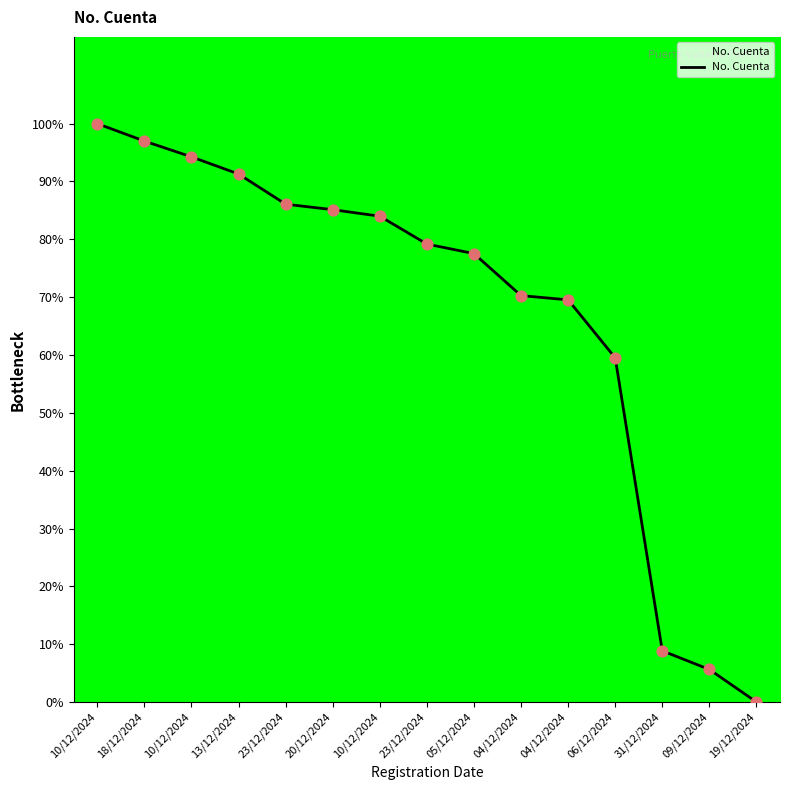

Between 10/12/2024 and 06/12/2024, which is larger?

10/12/2024